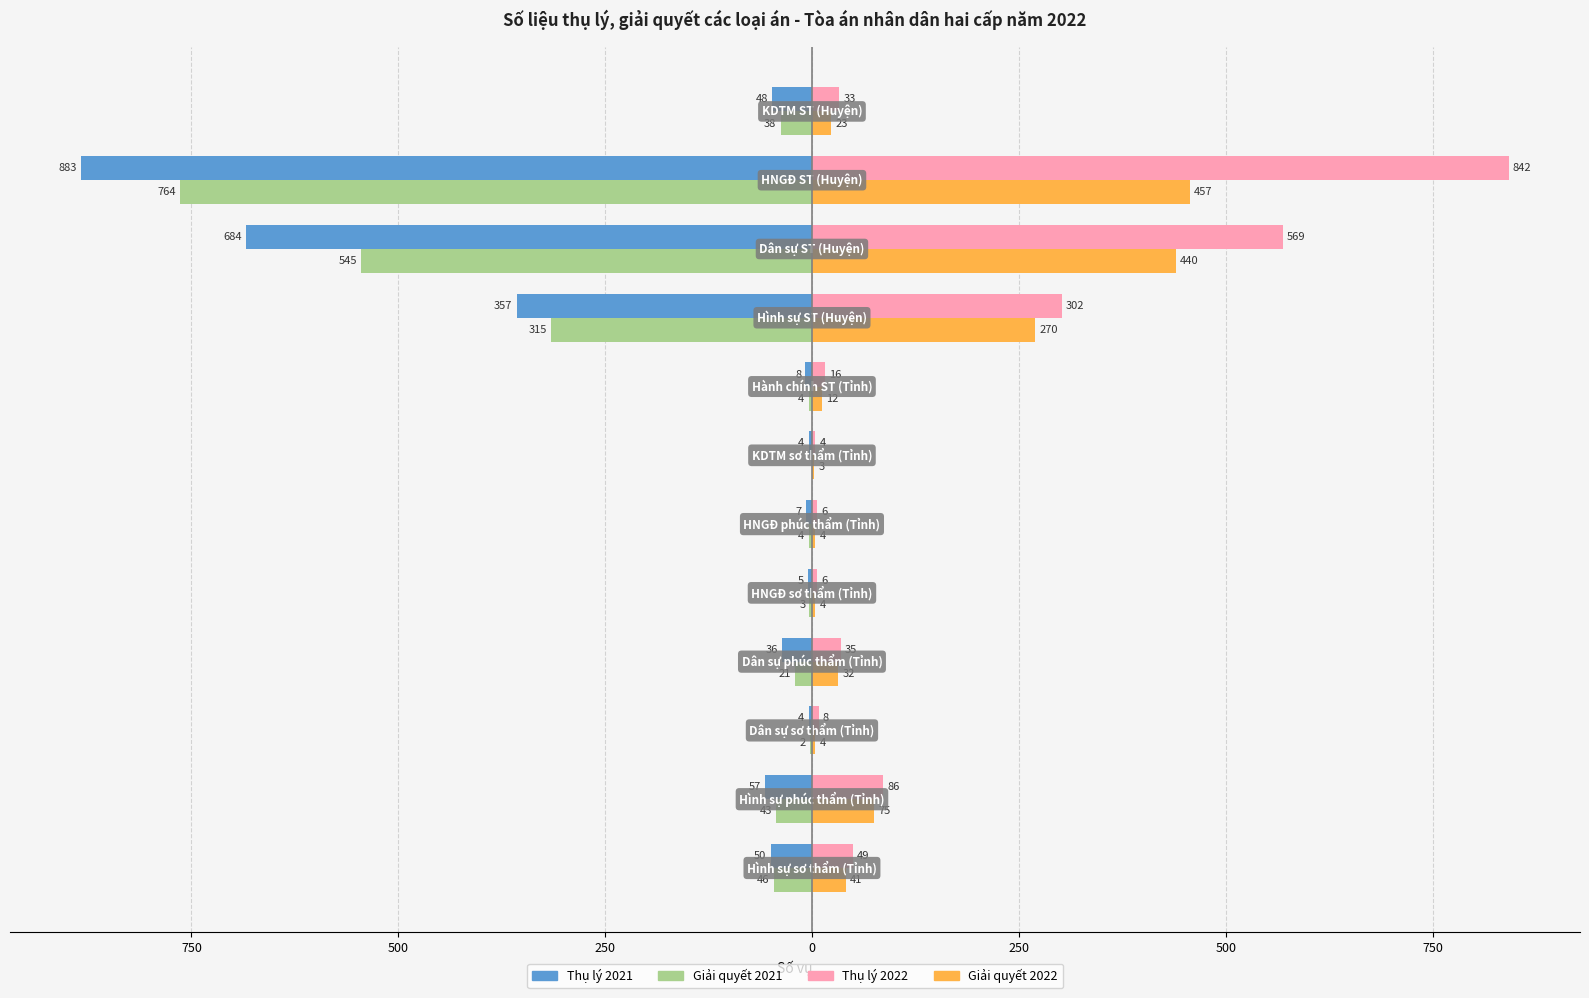

Reading left to right, extract all data points from this chart.

Thụ lý 2021: -50	-57	-4	-36	-5	-7	-4	-8	-357	-684	-883	-48
Giải quyết 2021: -46	-43	-2	-21	-3	-4	0	-4	-315	-545	-764	-38
Thụ lý 2022: 49	86	8	35	6	6	4	16	302	569	842	33
Giải quyết 2022: 41	75	4	32	4	4	3	12	270	440	457	23